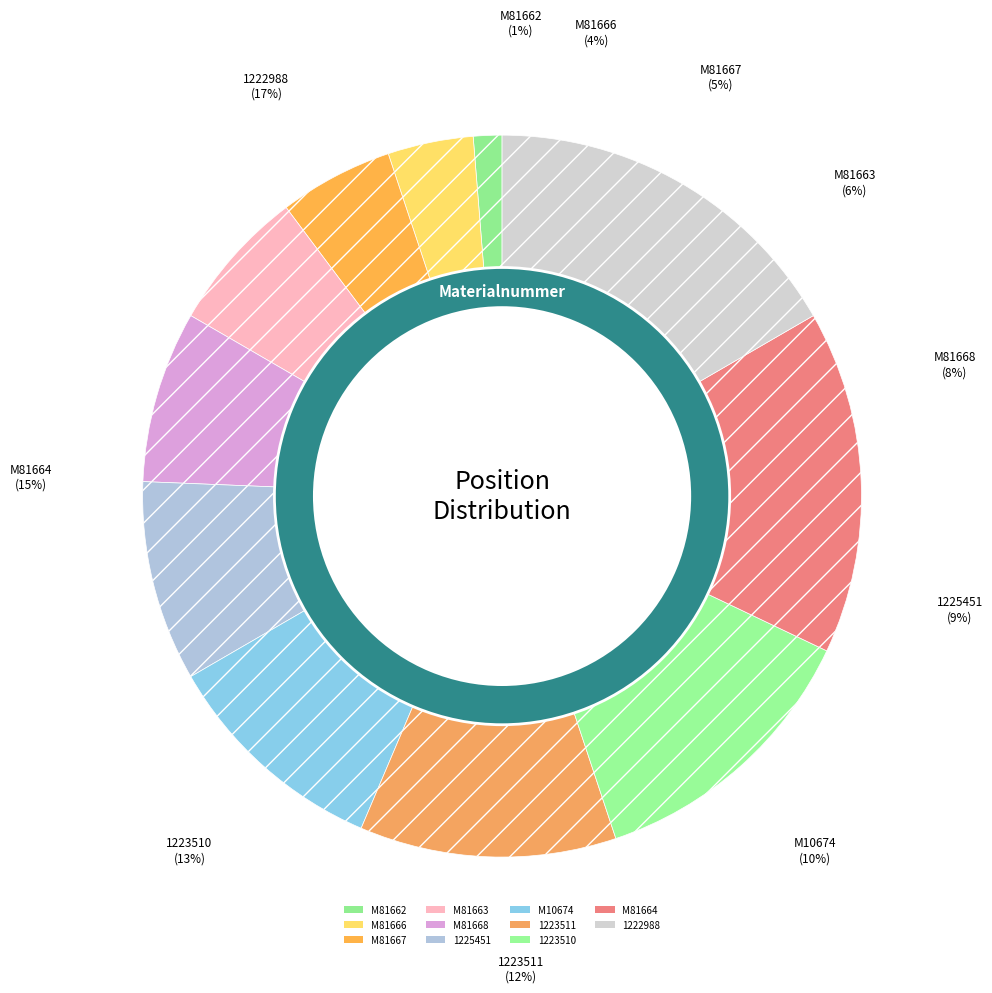

Rank the categories by value from lowest to highest.

M81662, M81666, M81667, M81663, M81668, 1225451, M10674, 1223511, 1223510, M81664, 1222988